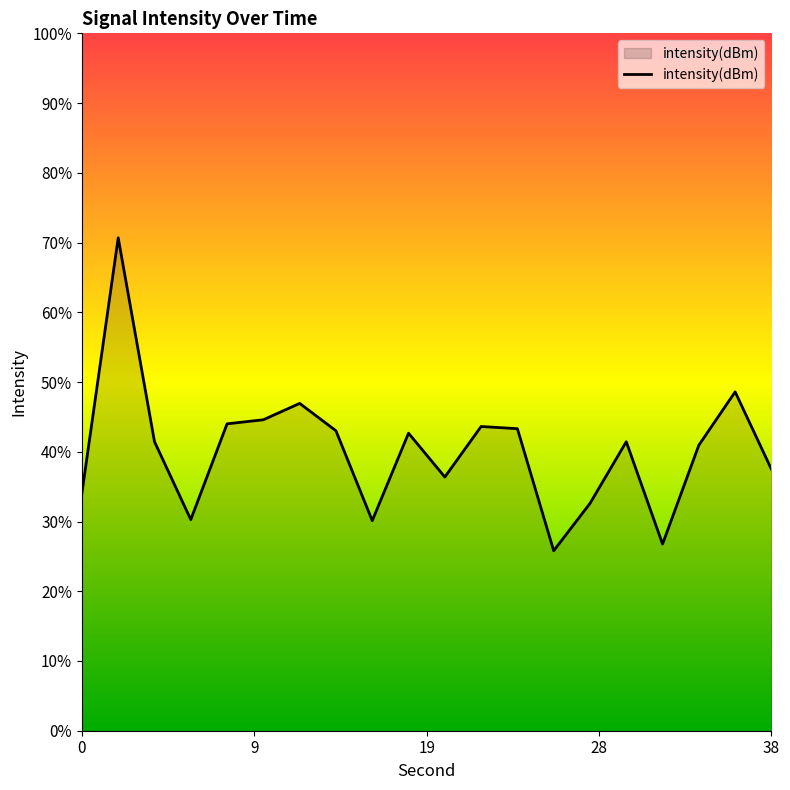

Rank the categories by value from lowest to highest.

26, 32, 16, 6, 28, 0, 20, 38, 34, 30, 4, 18, 14, 24, 22, 8, 10, 12, 36, 2